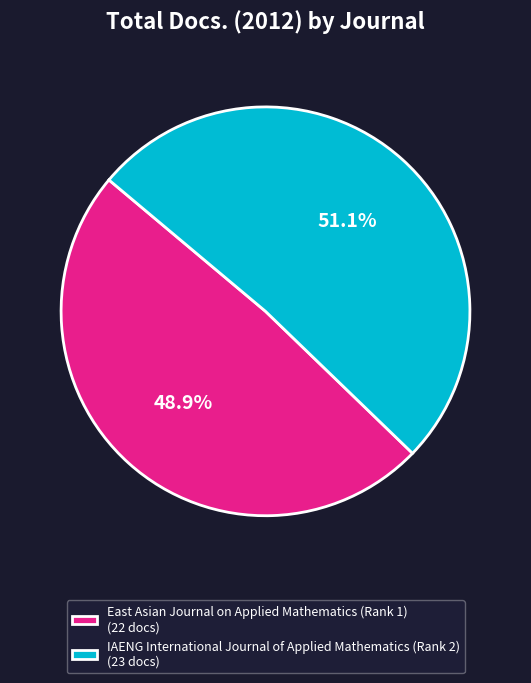

To the nearest percent, what is the difference between the largest and smallest slice percentages?

2%